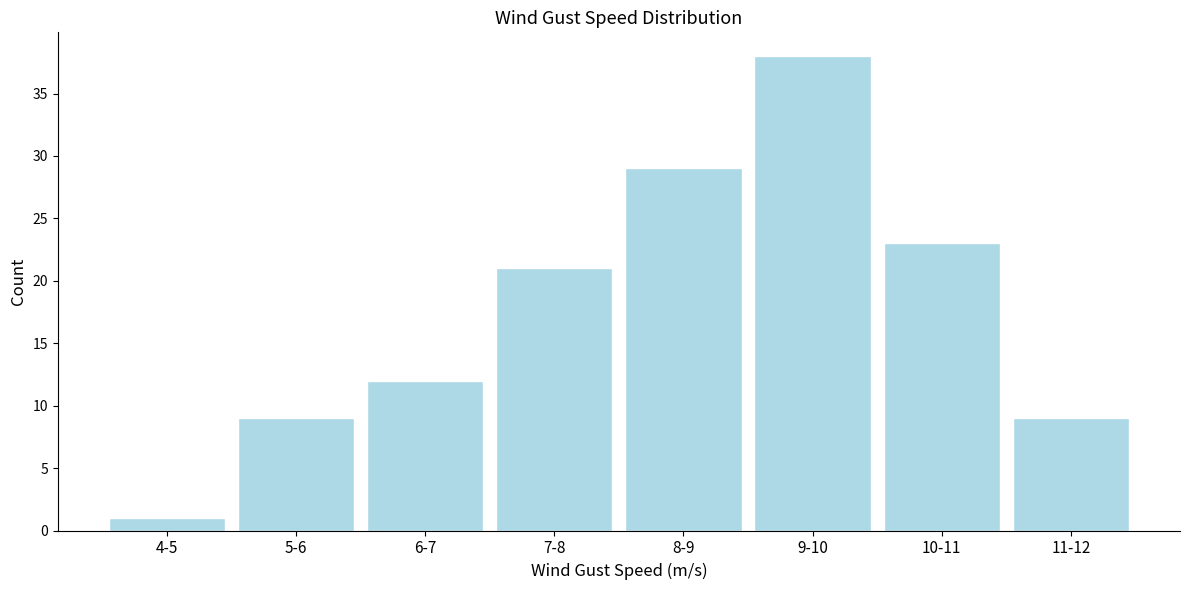

Reading left to right, transcribe all the data shown in this chart.

1	9	12	21	29	38	23	9